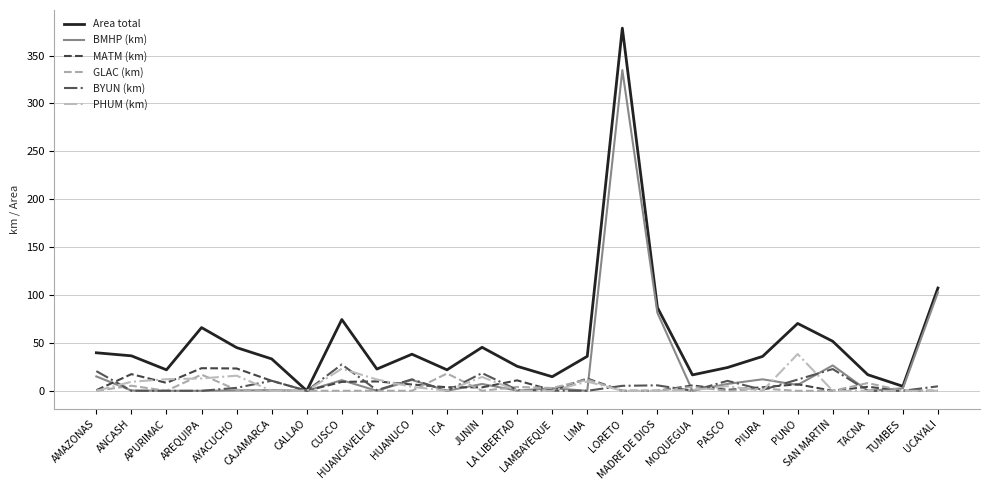

Which series has the largest range (max minus min)?

Area total